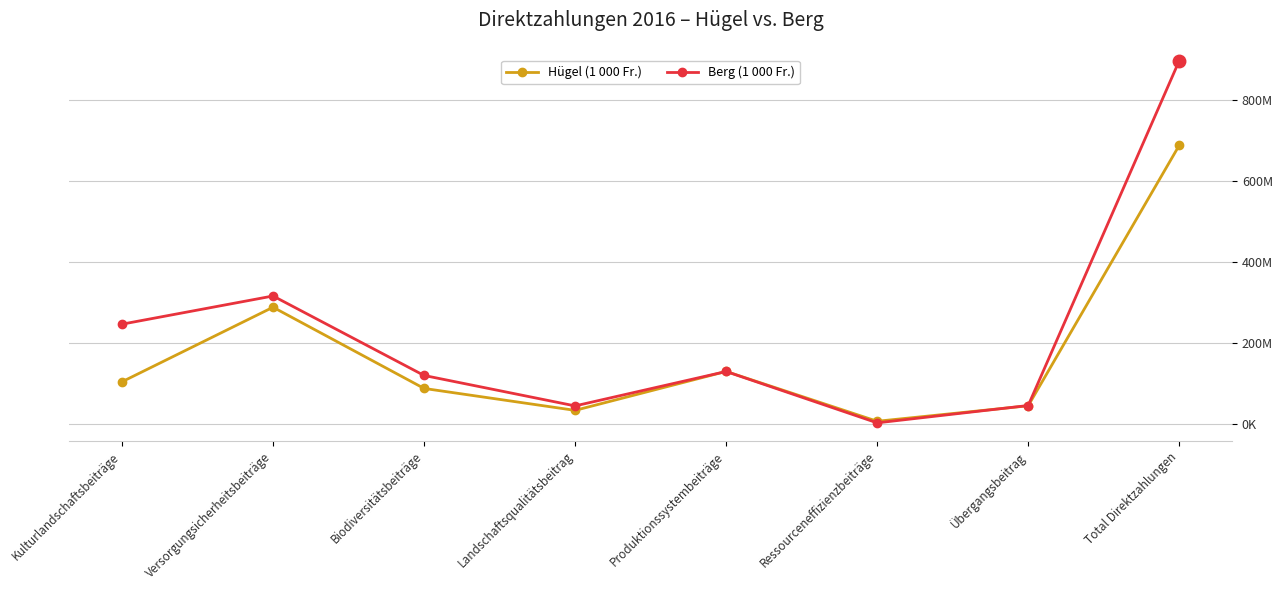

What is the total value across all series at Produktionssystembeiträge?

258247